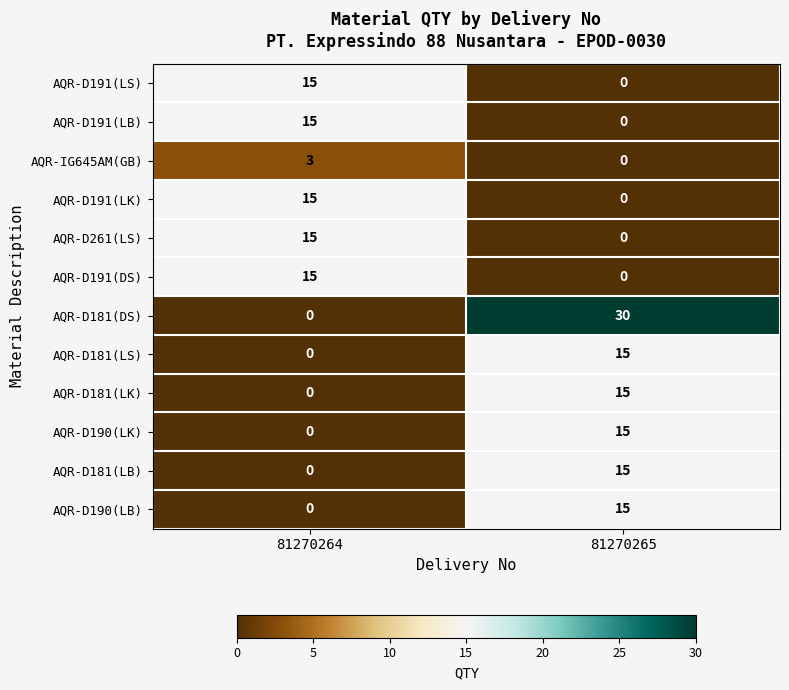

What is the highest value of the AQR-D191(LK) series?

15